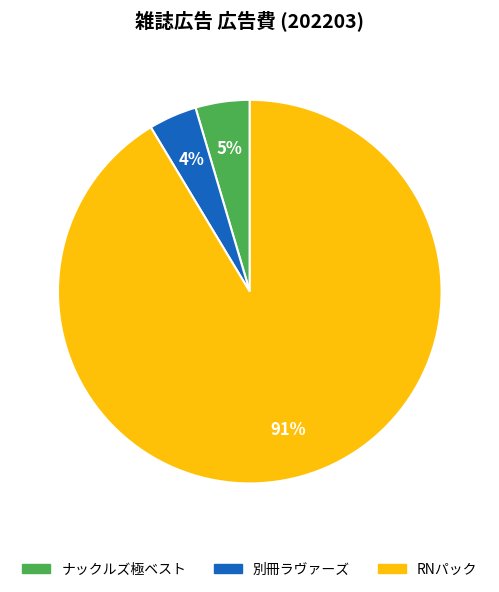

Which slice is the smallest?

別冊ラヴァーズ